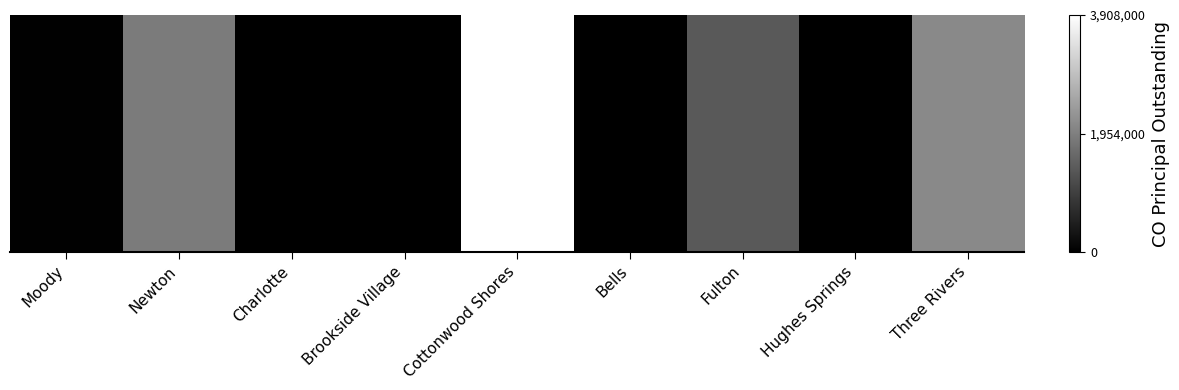

Where is the data nearest to the value 1954000?

Newton